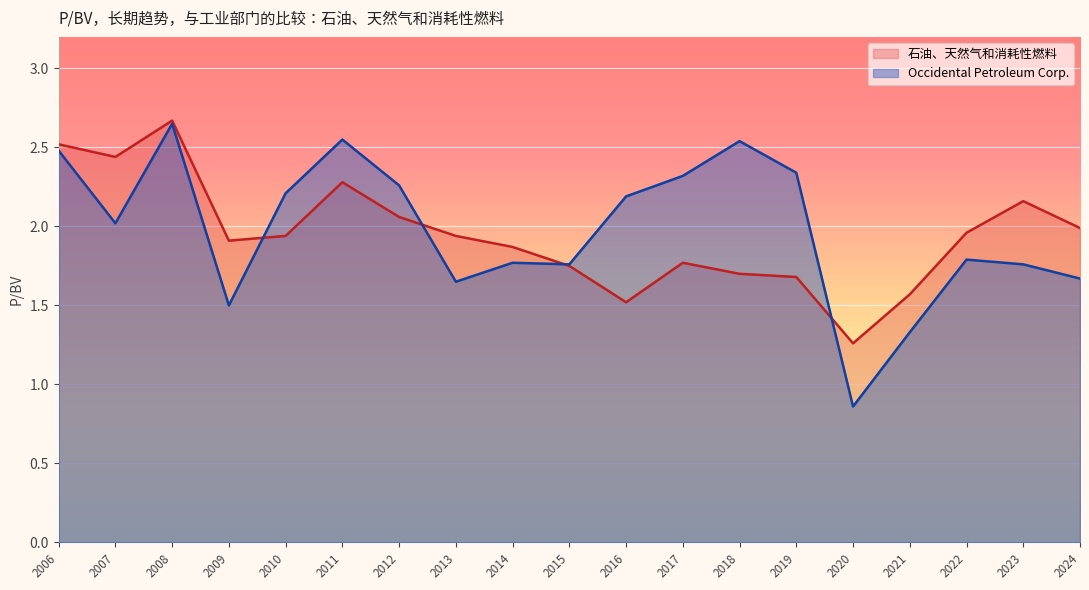

Which series has the widest spread of values?

Occidental Petroleum Corp.